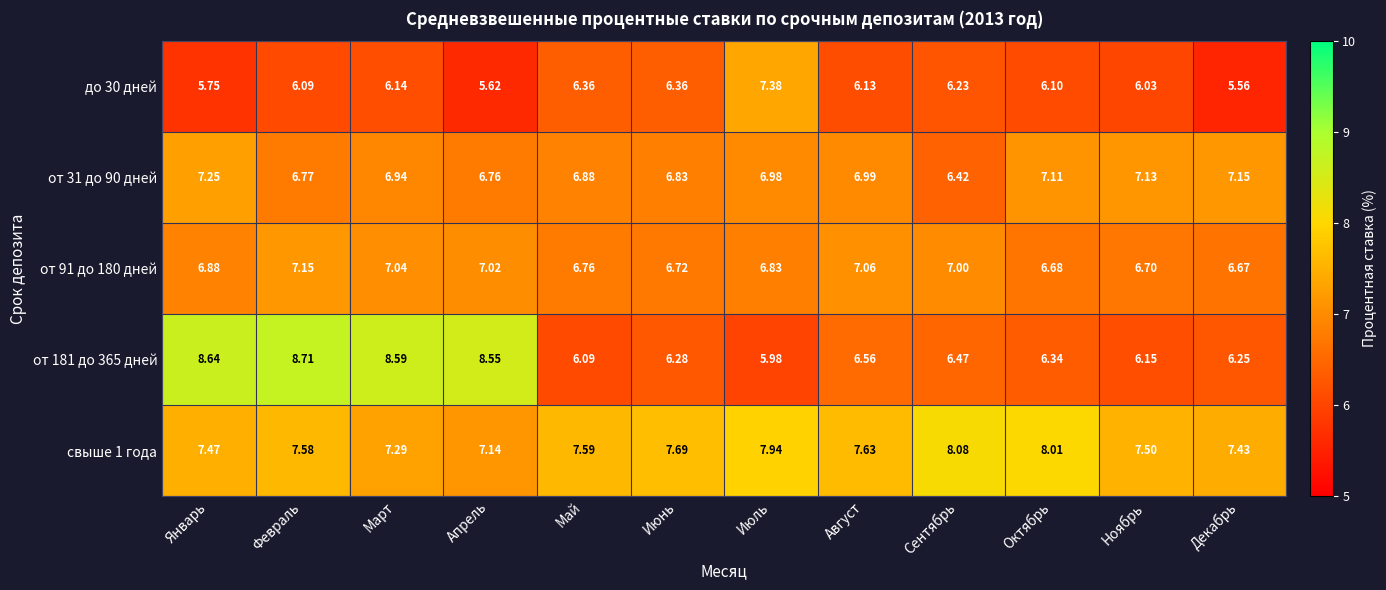

What is the total value across all series at Январь?

36.0